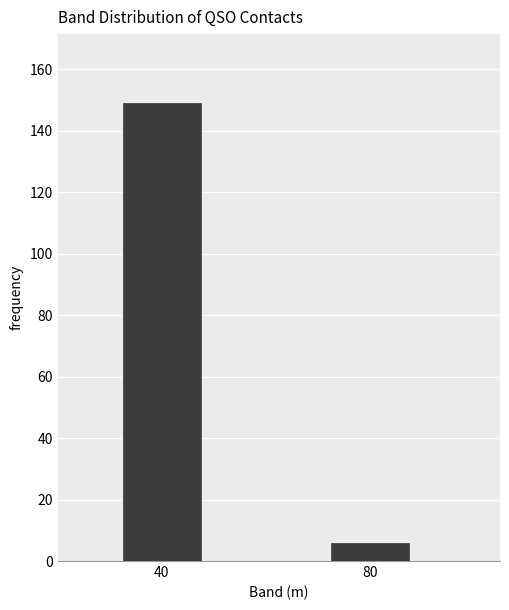

Reading left to right, list all the values displayed in this chart.

149	6